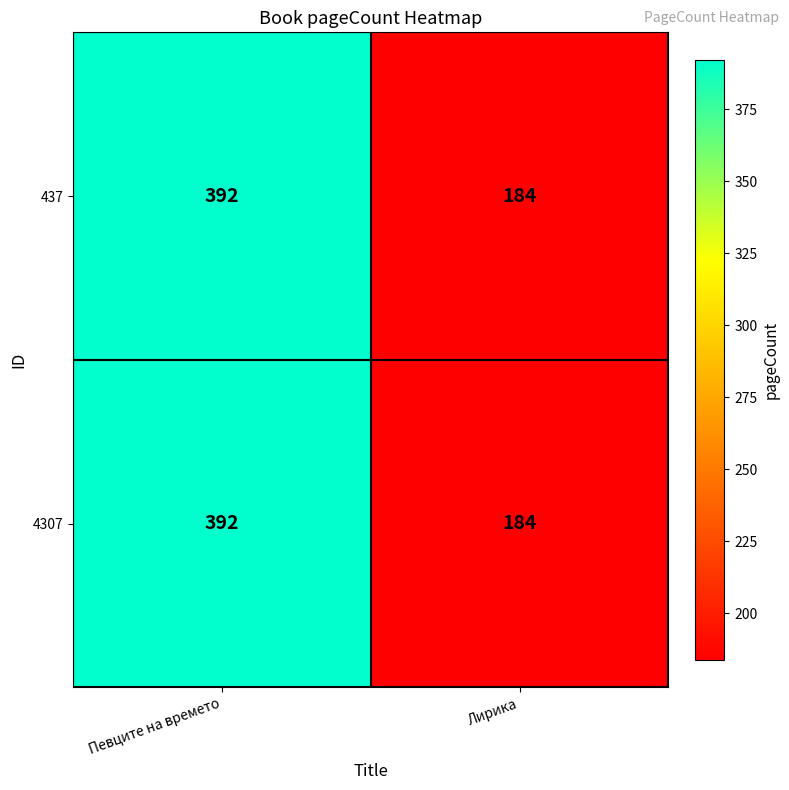

Reading left to right, extract all data points from this chart.

437: 392	184
4307: 392	184